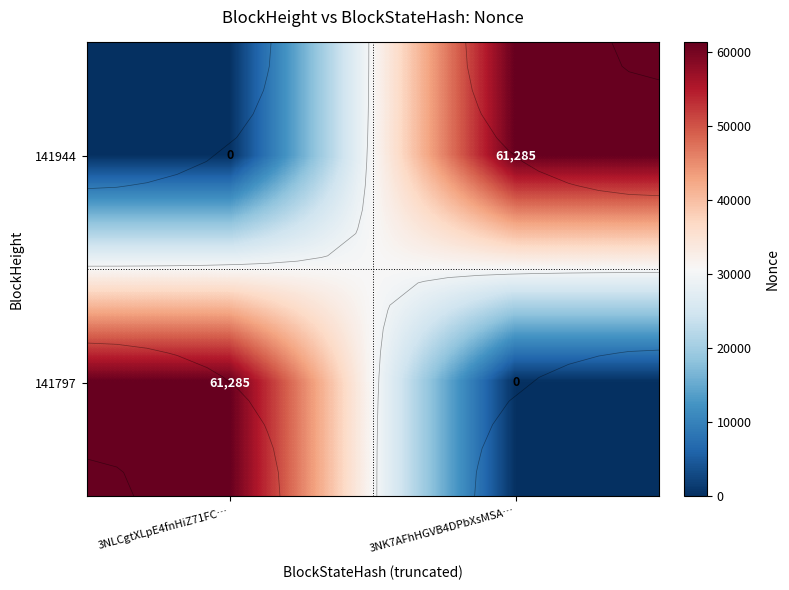

What is the difference between the 141944 values at 3NLCgtXLpE4fnHiZ71FC… and 3NK7AFhHGVB4DPbXsMSA…?

61285